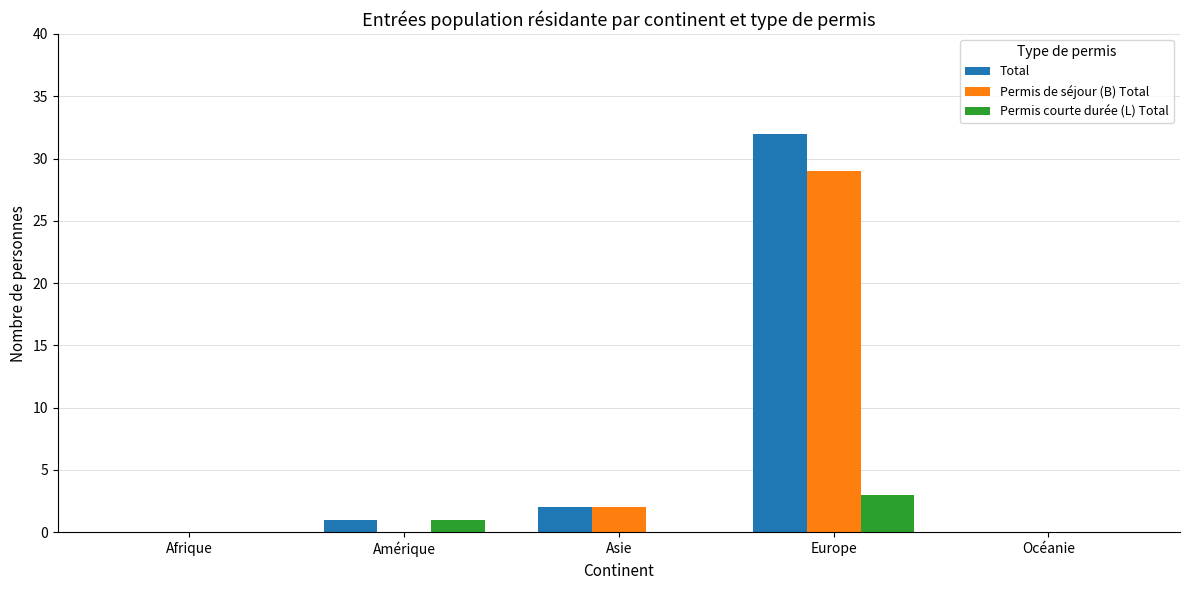

What is the maximum value for Permis courte durée (L) Total?

3